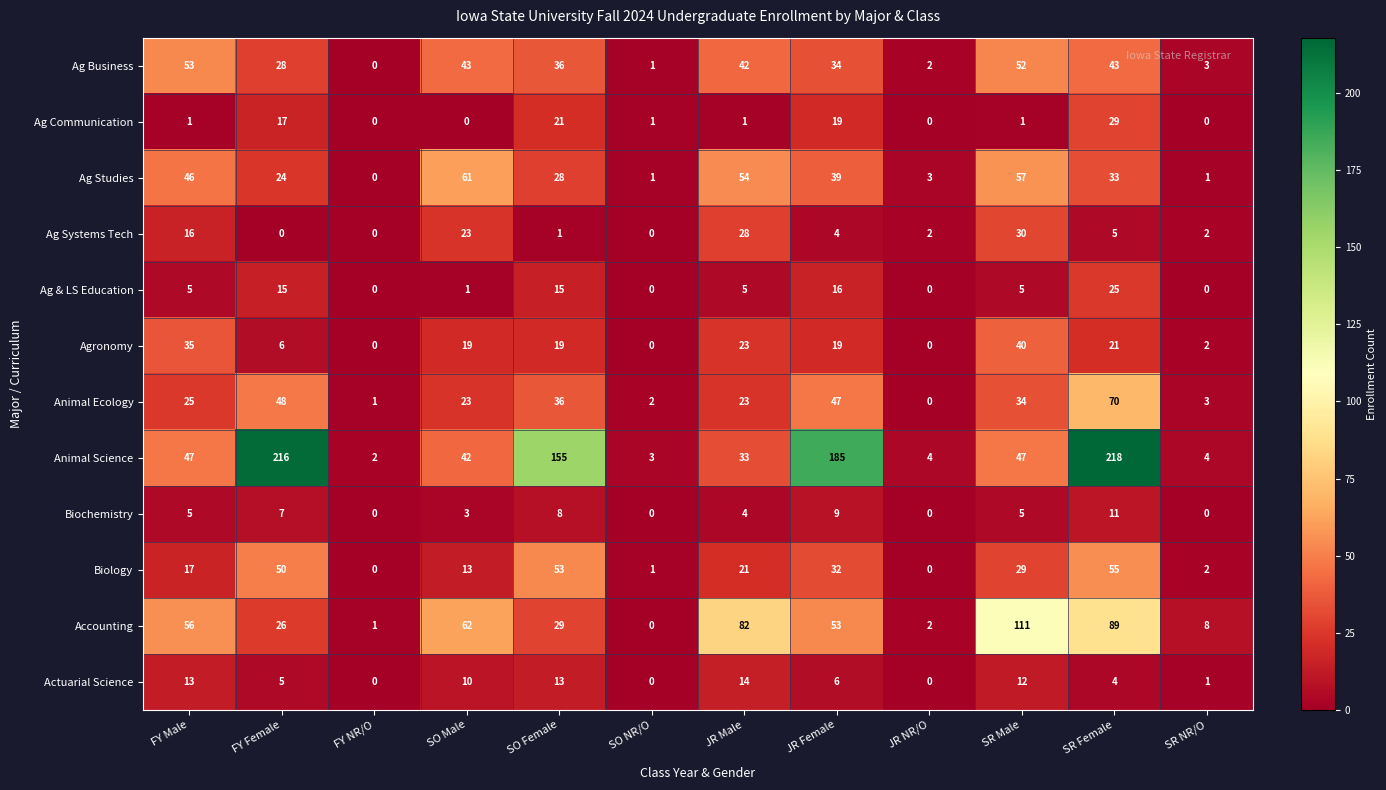

Which series has the largest total across all categories?

Animal Science